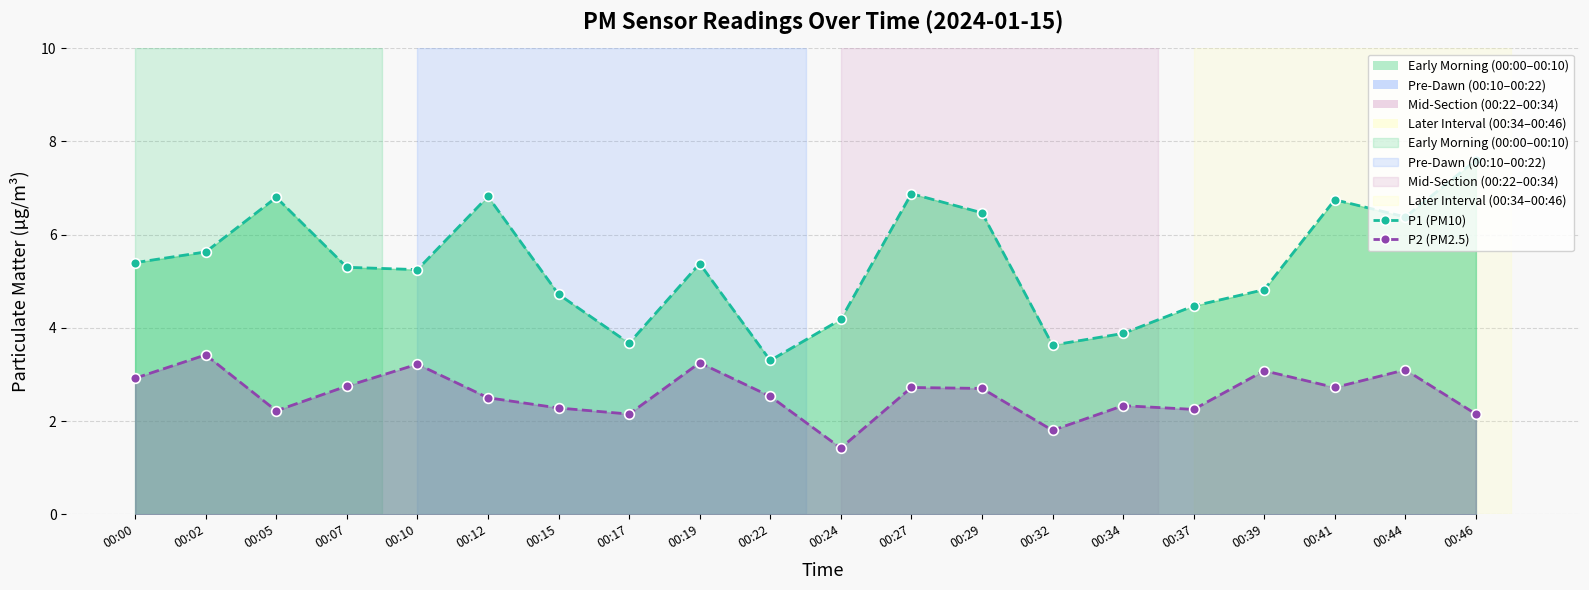

How many series are shown in this chart?

2